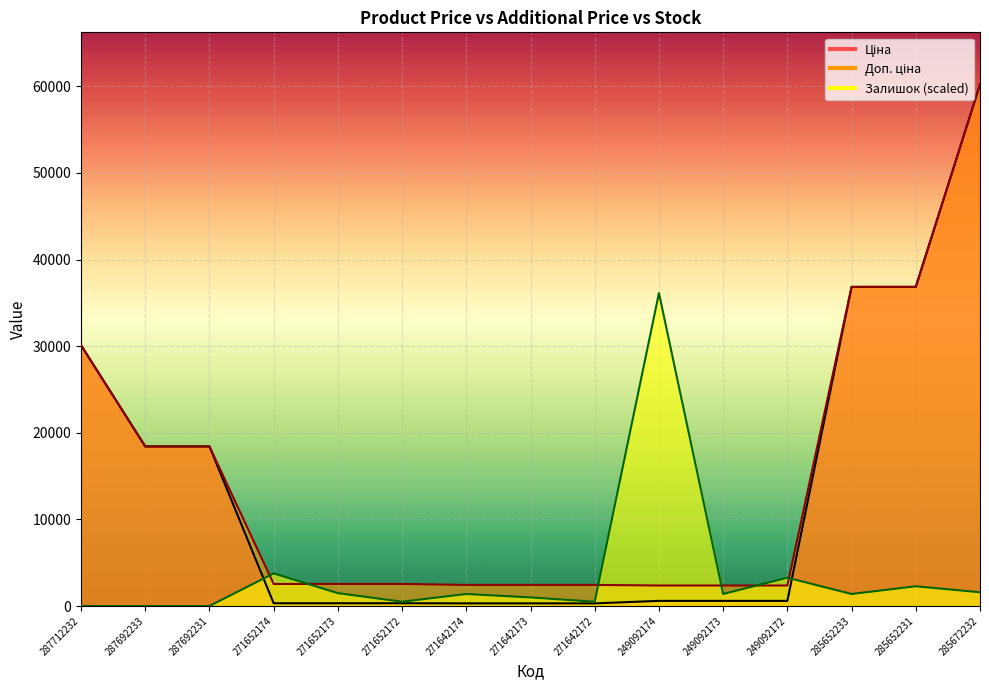

What are all the series names shown in the legend?

Ціна, Доп. ціна, Залишок